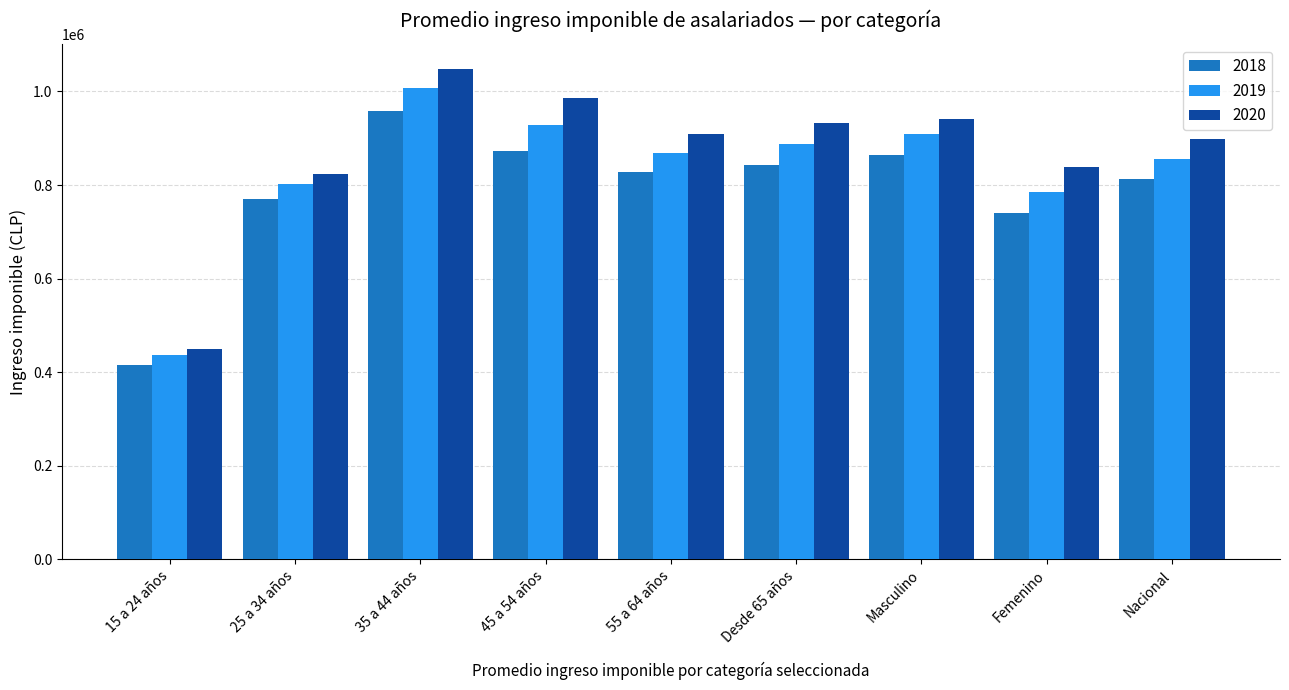

At which category is the sum across all series the highest?

35 a 44 años